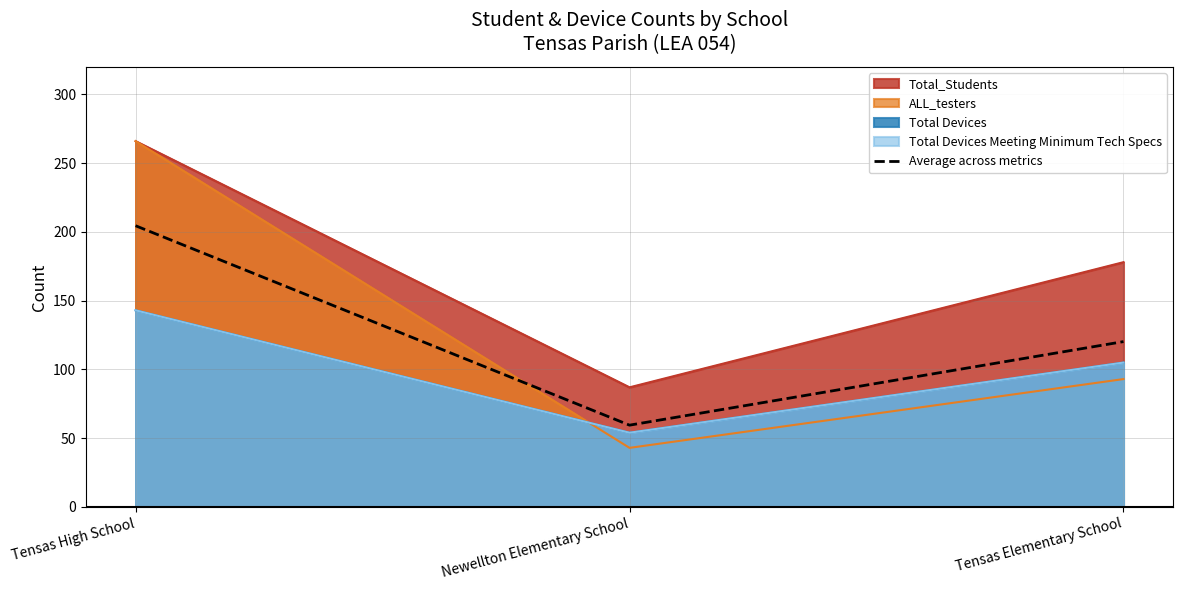

Rank the categories by value from highest to lowest.

Tensas High School, Tensas Elementary School, Newellton Elementary School